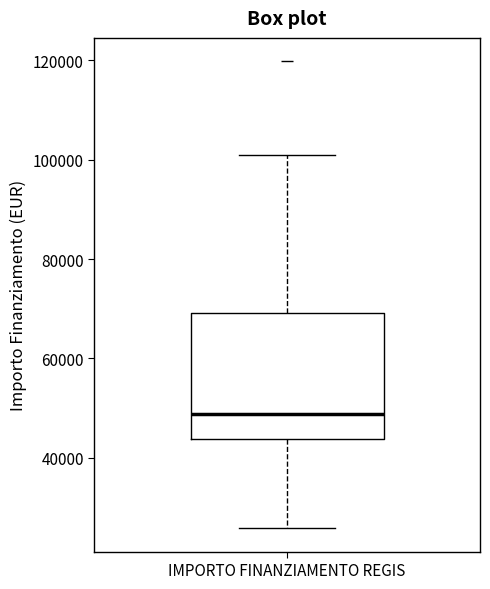

Transcribe this box plot: give where the median line is, the range the box spans, and where the two whiskers end, as read against the y-axis. The values are not printed on the chart, so give them approximately, as read against the axis.

median 48000, box 44000 to 70000, whiskers 26000 to 100000